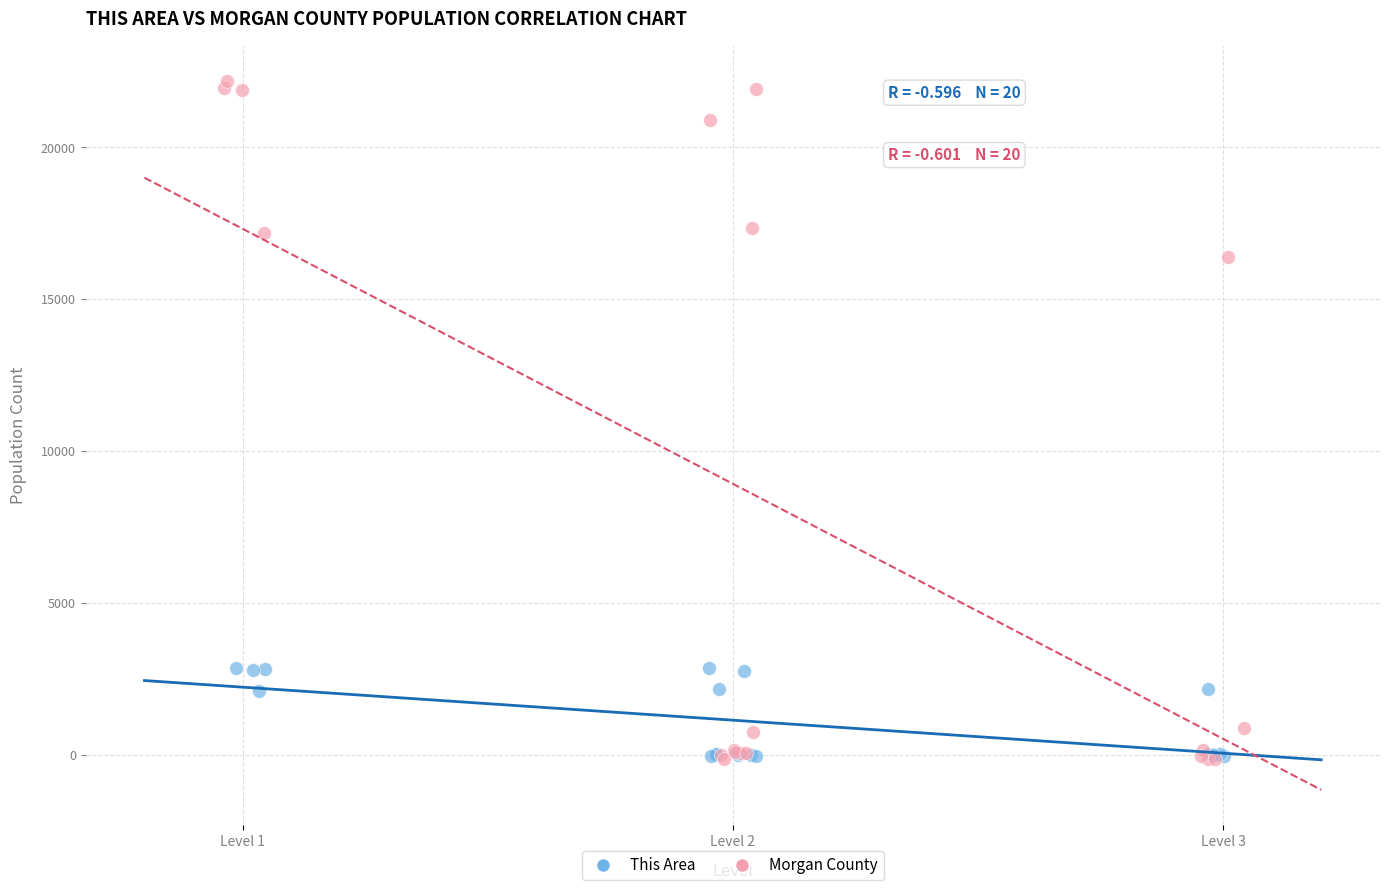

Which series has the largest Y range (max minus min)?

Morgan County